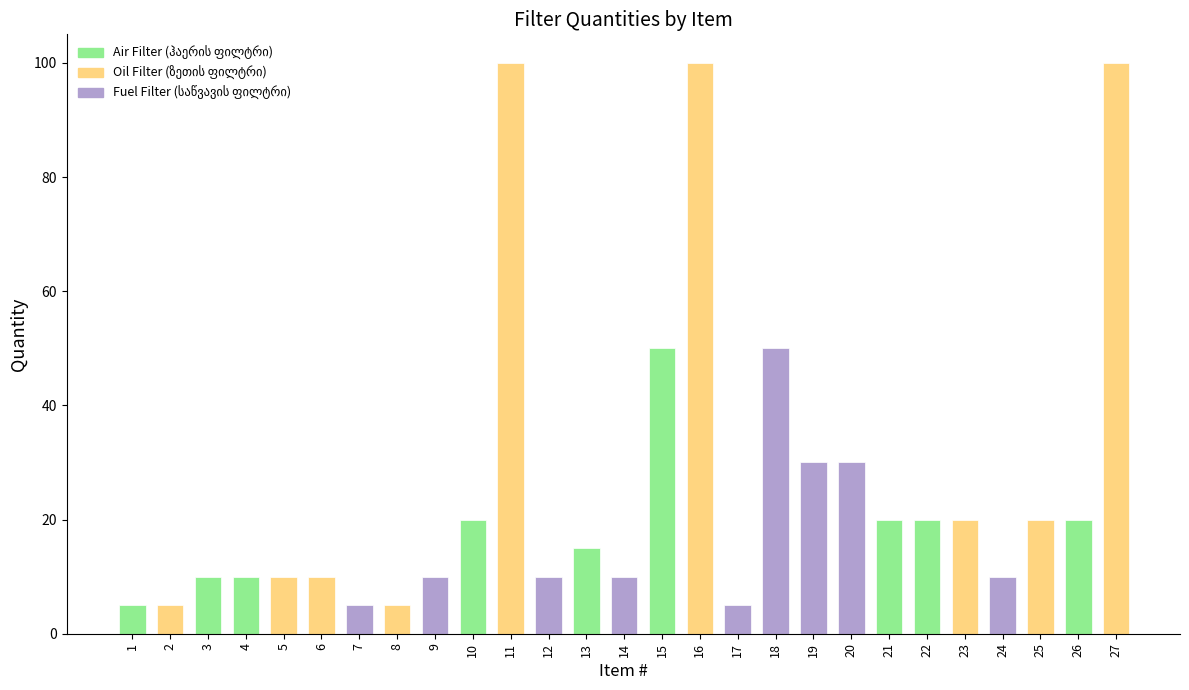

What is the maximum value shown in the chart?

100